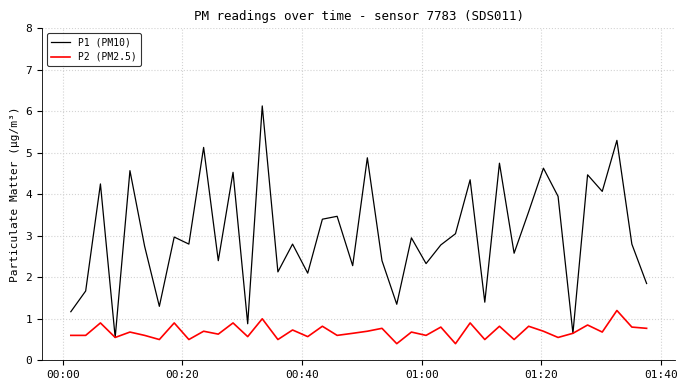

What is the maximum value for P1 (PM10)?

6.1